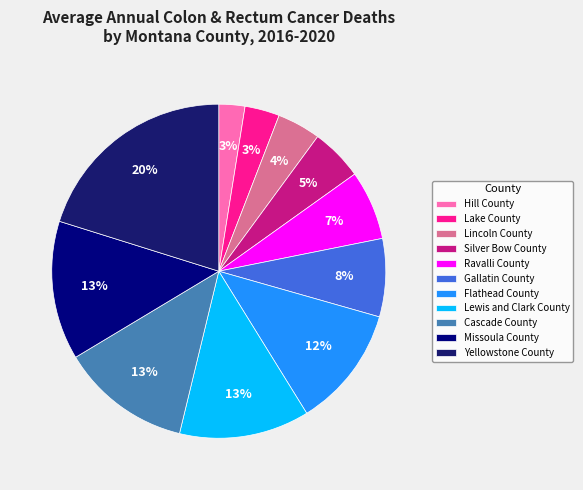

Is it true that Hill County is 3% of the pie?

True